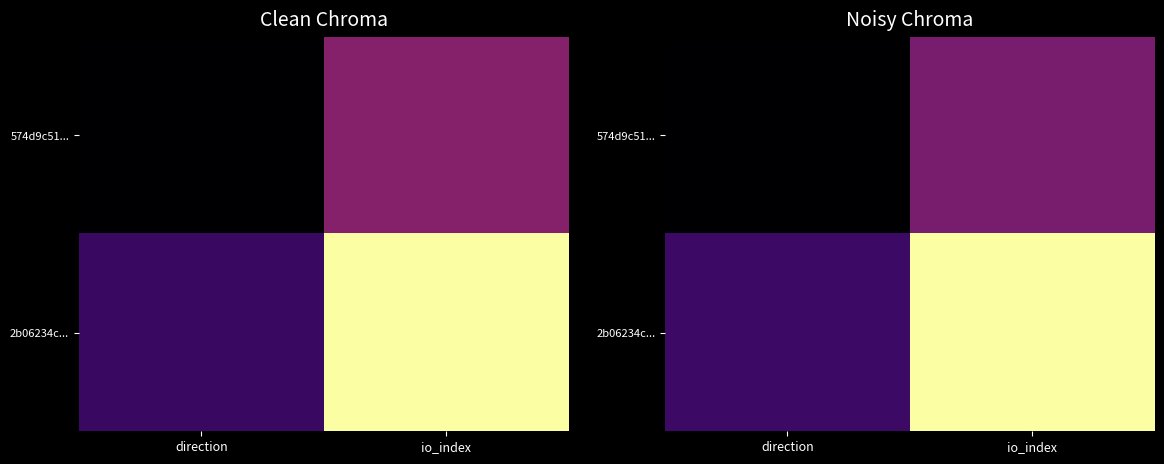

Which label corresponds to the smallest value in the chart?

direction